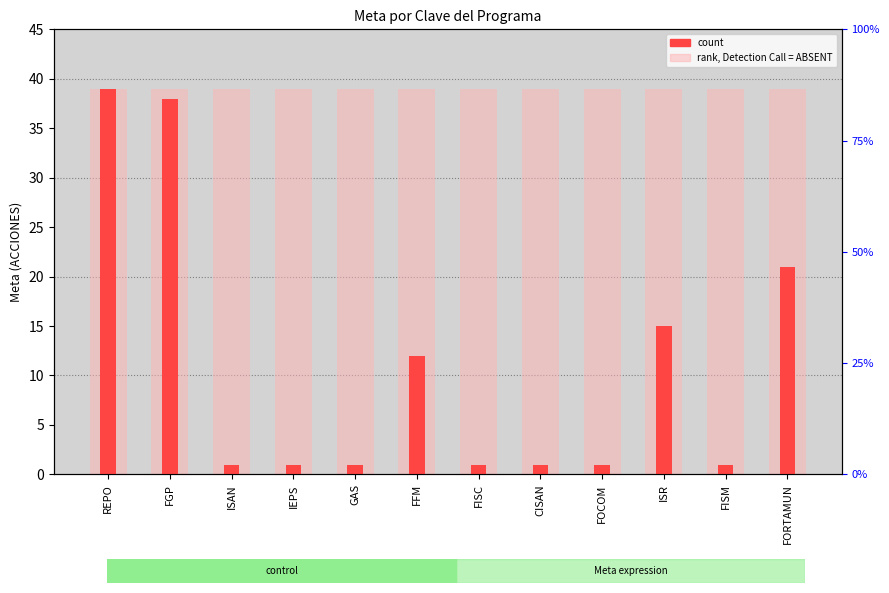

What is the difference between the highest and lowest values at GAS?

38